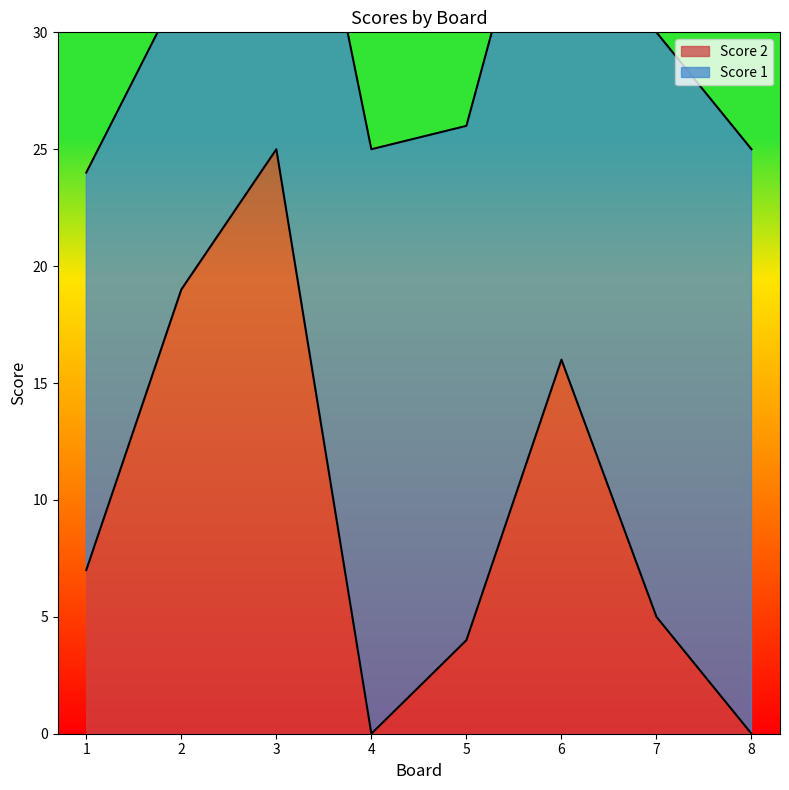

The value at 8 is 0. True or false?

True